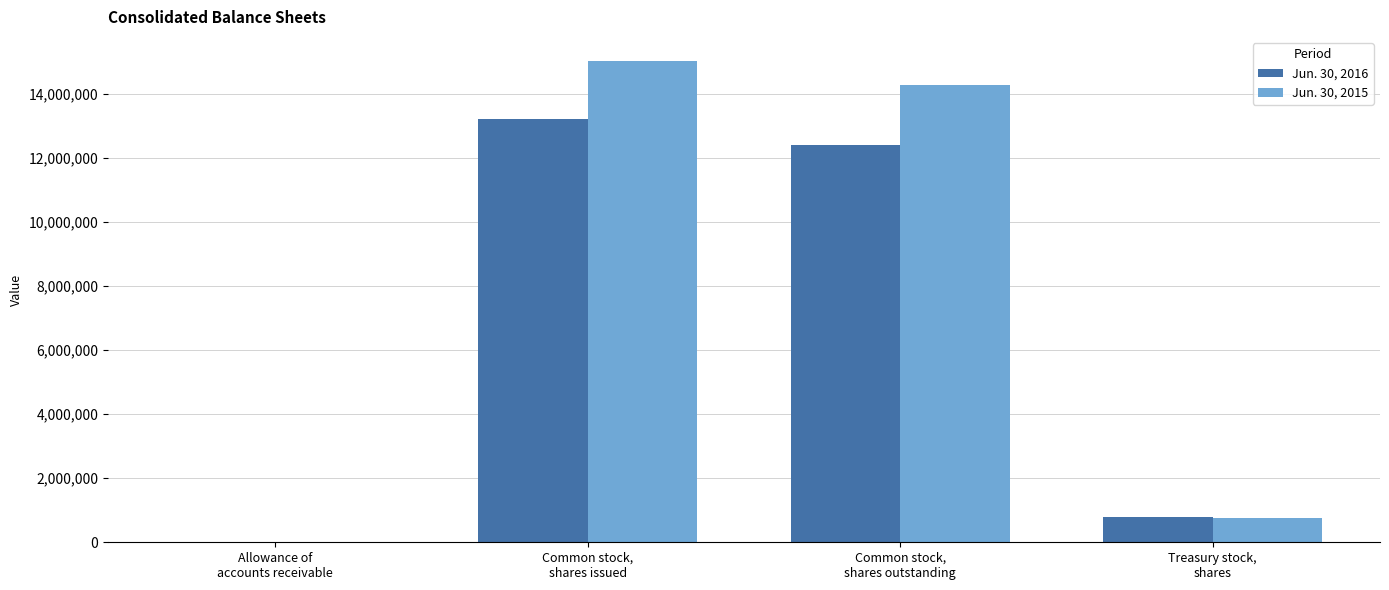

How many distinct data groups are displayed?

2